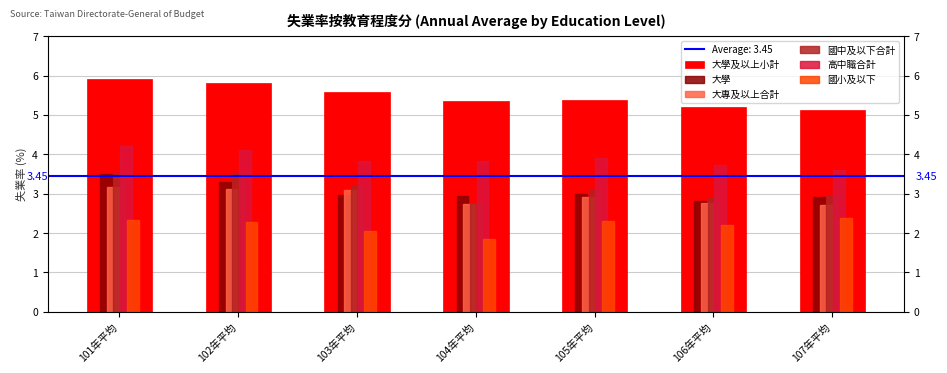

At which label is 大專及以上合計 closest to 2?

107年平均